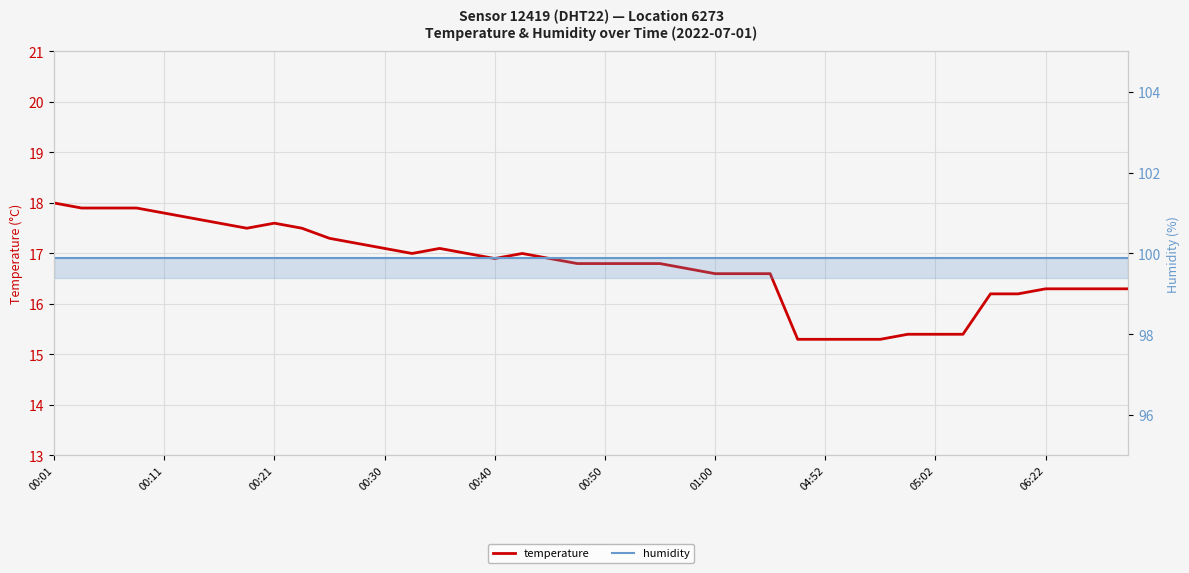

How many lines are shown in the chart?

2